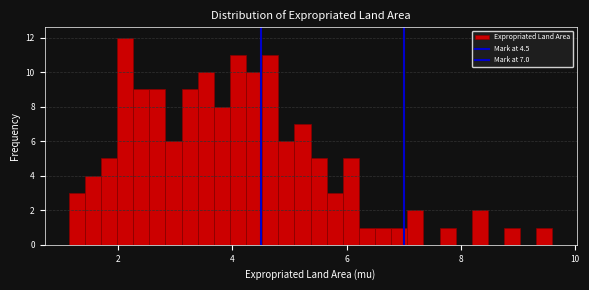

Read against the x-axis, roughly where is the centre of the tallest bar?

2.2